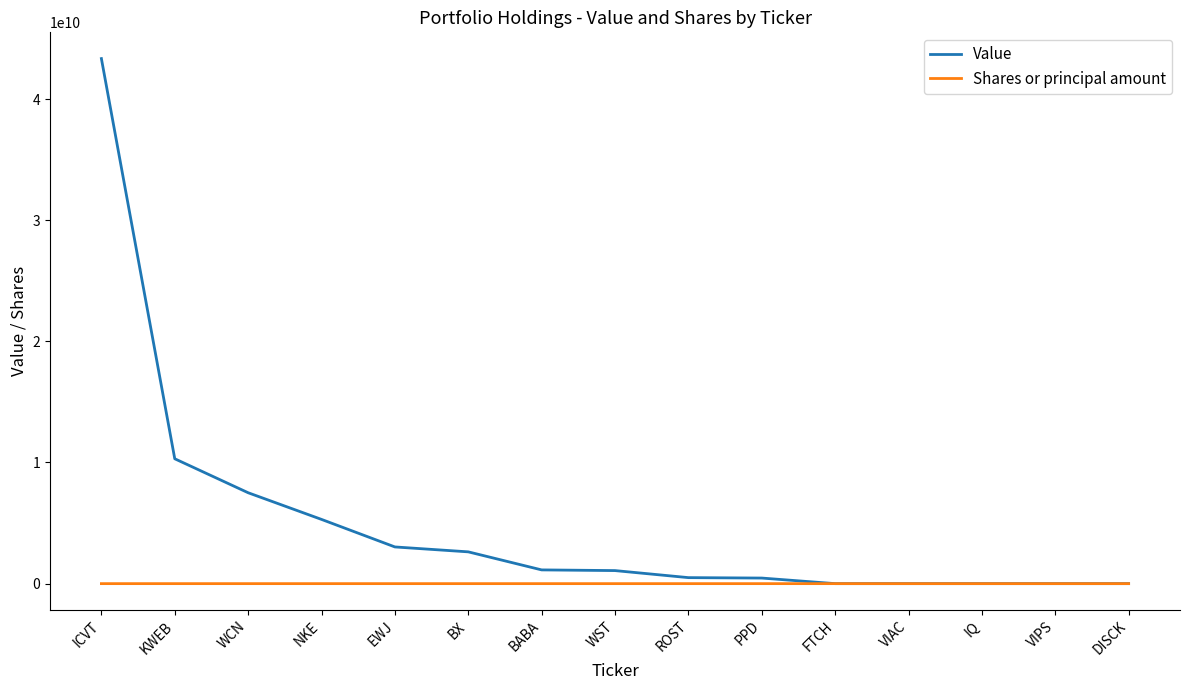

At which category does the chart reach its peak across all series?

ICVT